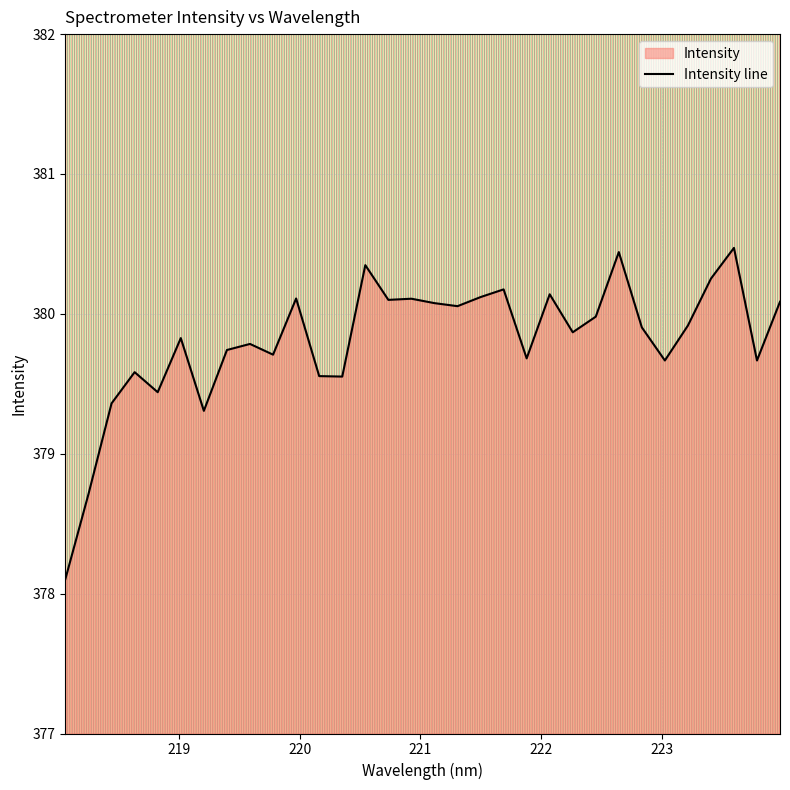

What is the sum of all values?

12153.8